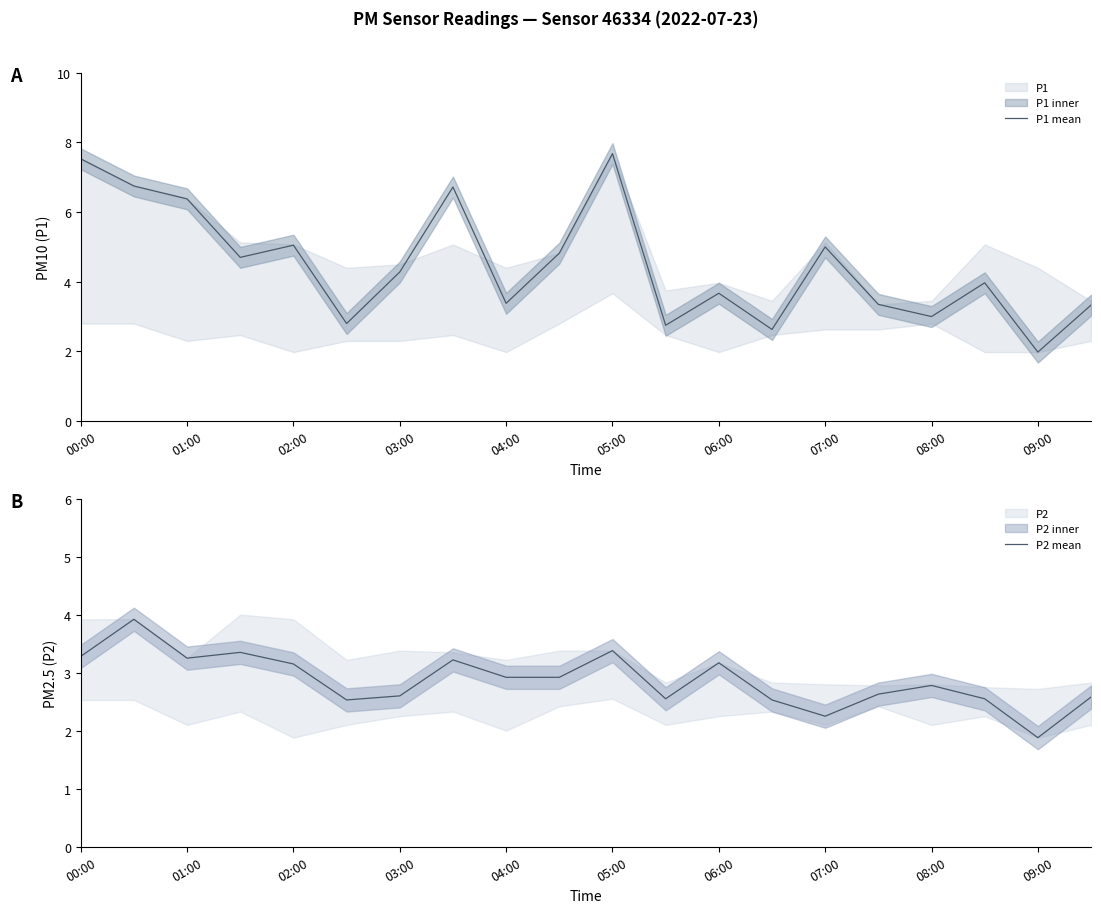

Which series has the largest range (max minus min)?

P1 mean